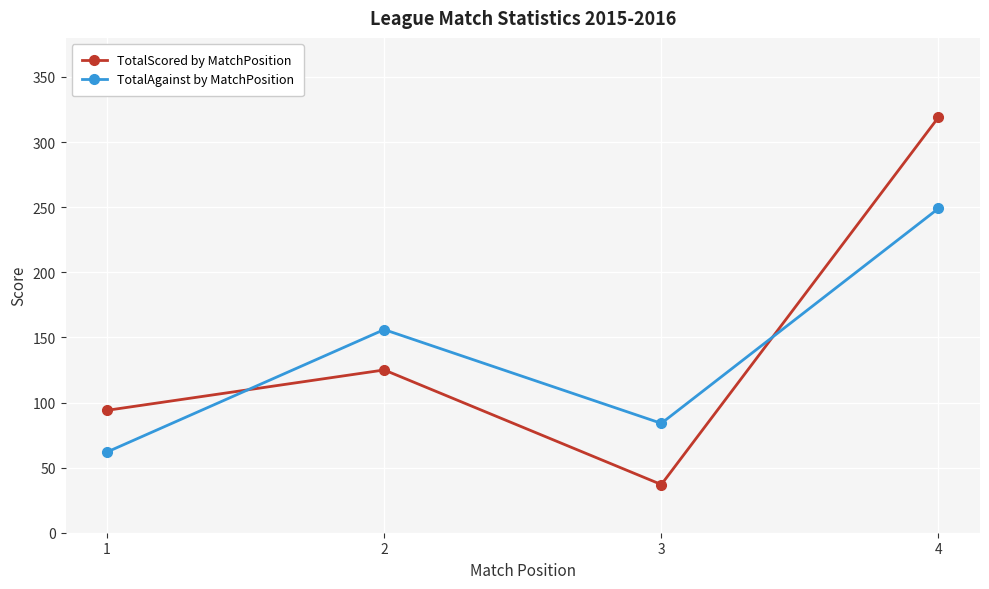

Is it true that TotalAgainst by MatchPosition equals 93 at 2?

False